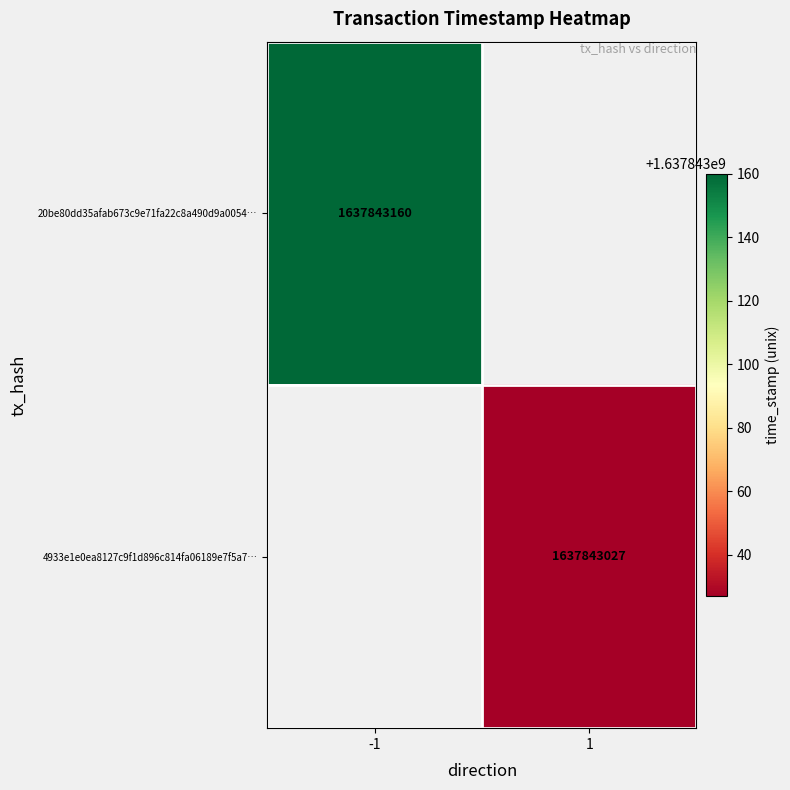

Which series has the largest range (max minus min)?

20be80dd35afab673c9e71fa22c8a490d9a0054